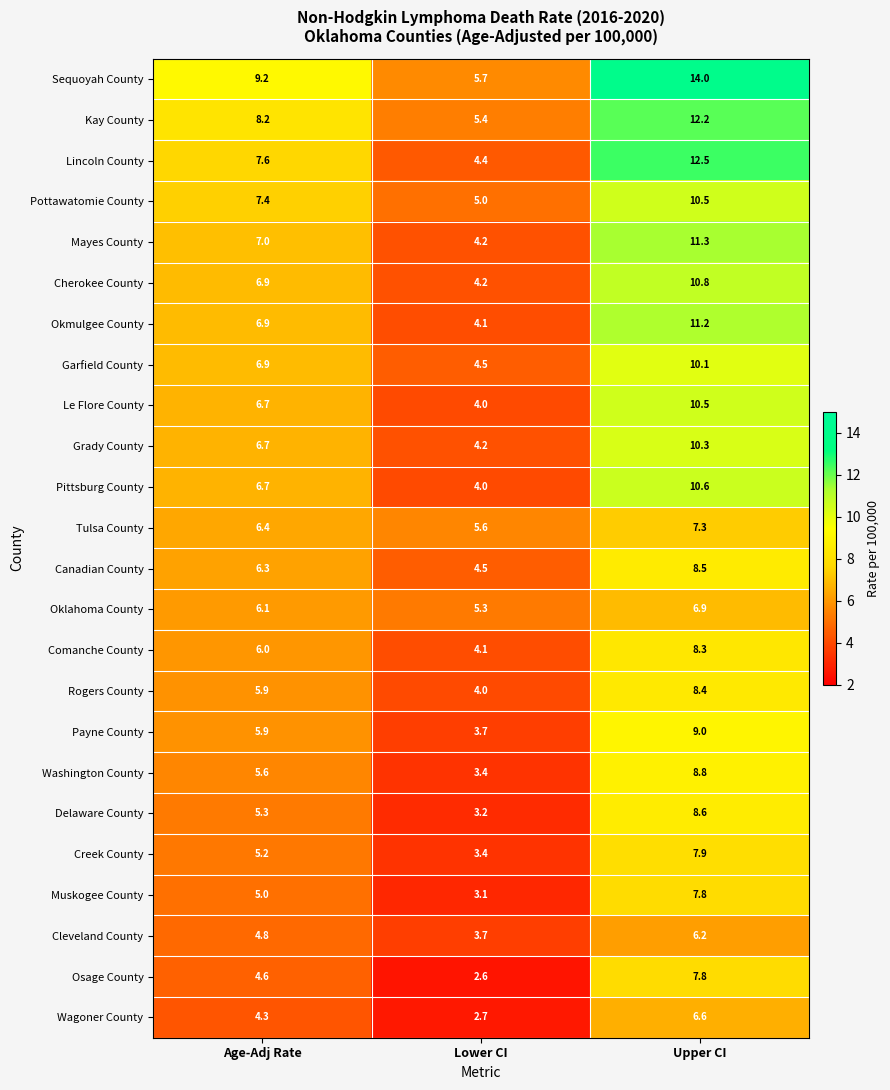

At which label does Garfield County first exceed 6?

Age-Adj Rate